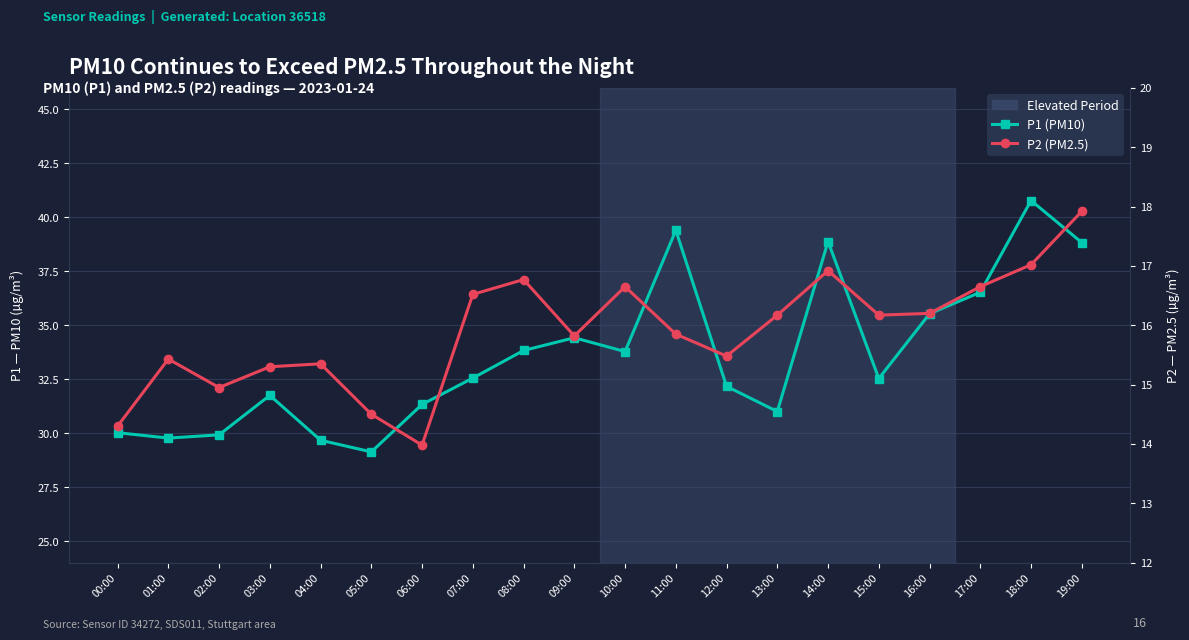

True or false: P2 (PM2.5) and P1 (PM10) intersect in this chart.

False